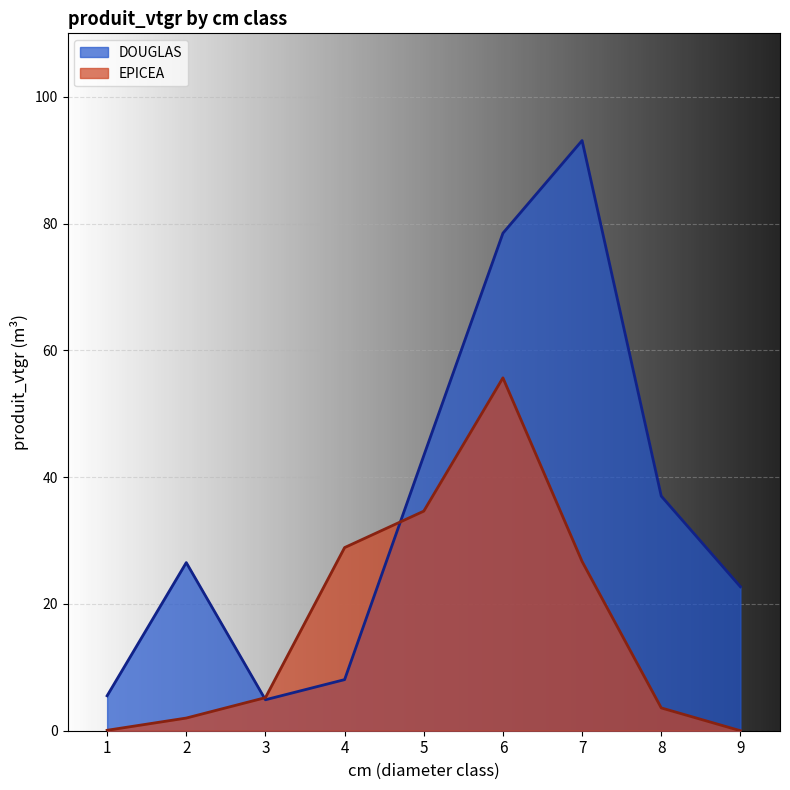

What is the sum of all EPICEA values?

156.8